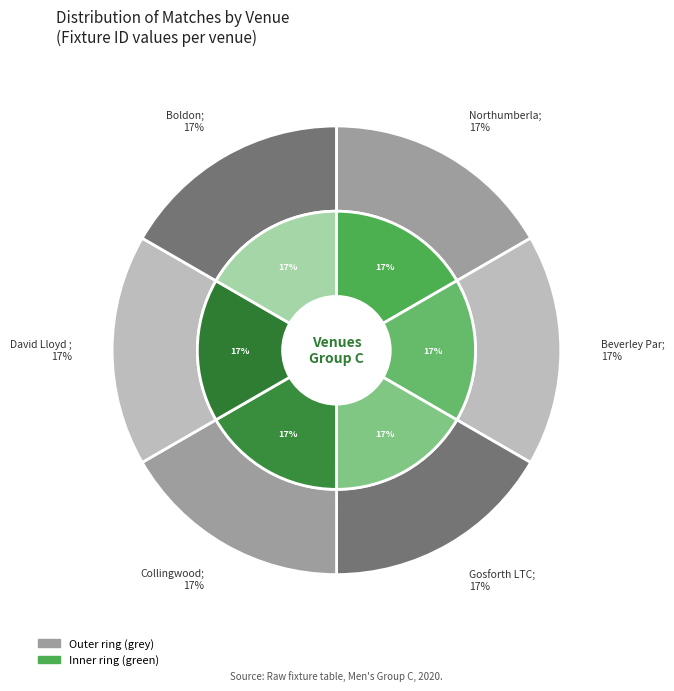

Rank the categories by value from highest to lowest.

Collingwood, Beverley Park LTC, Boldon, Northumberland, David Lloyd Sunderland, Gosforth LTC